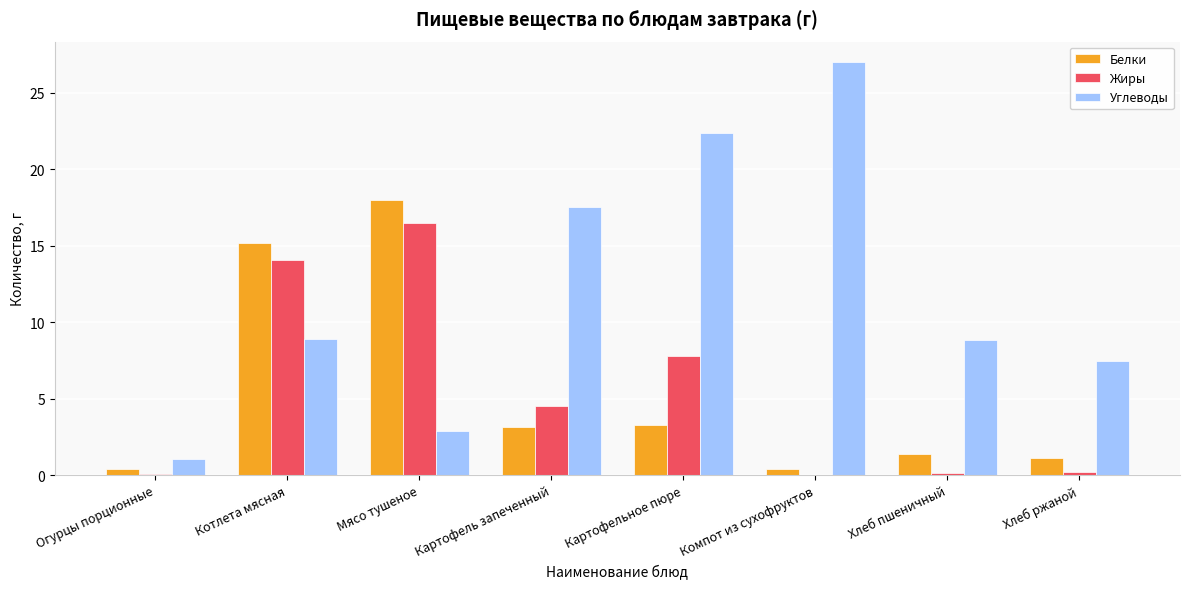

How many data points in Жиры are above 4?

4